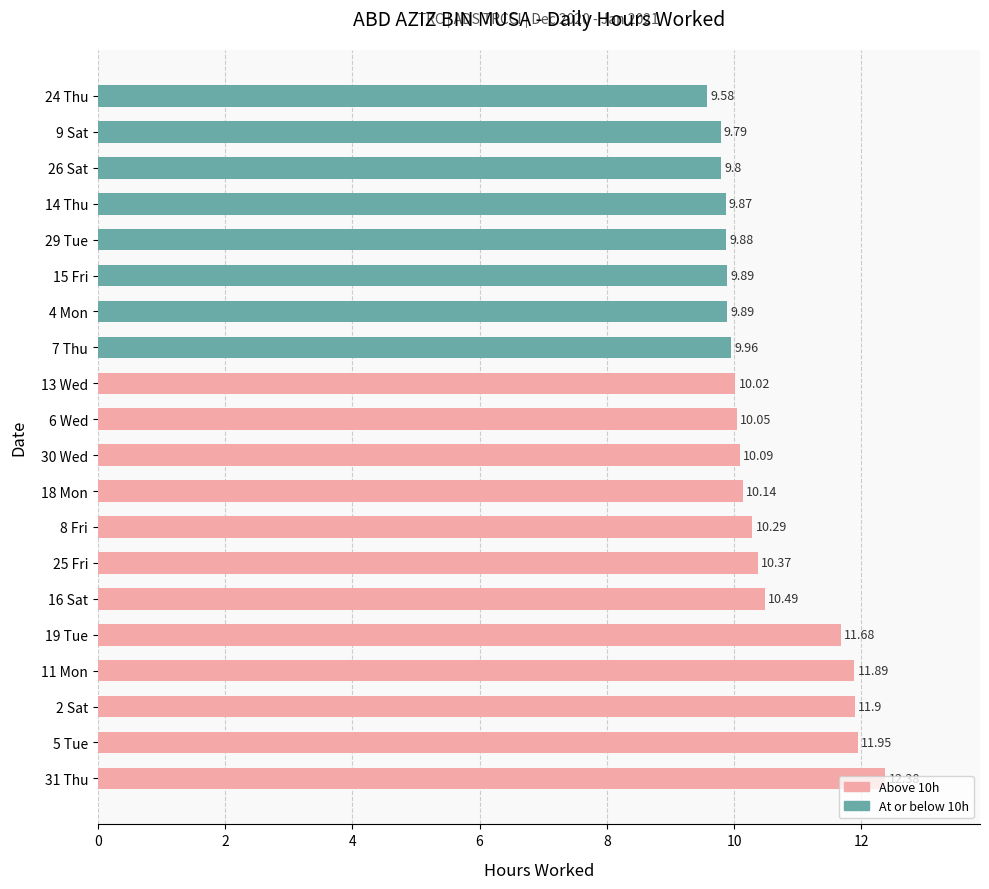

How many series are shown in this chart?

1